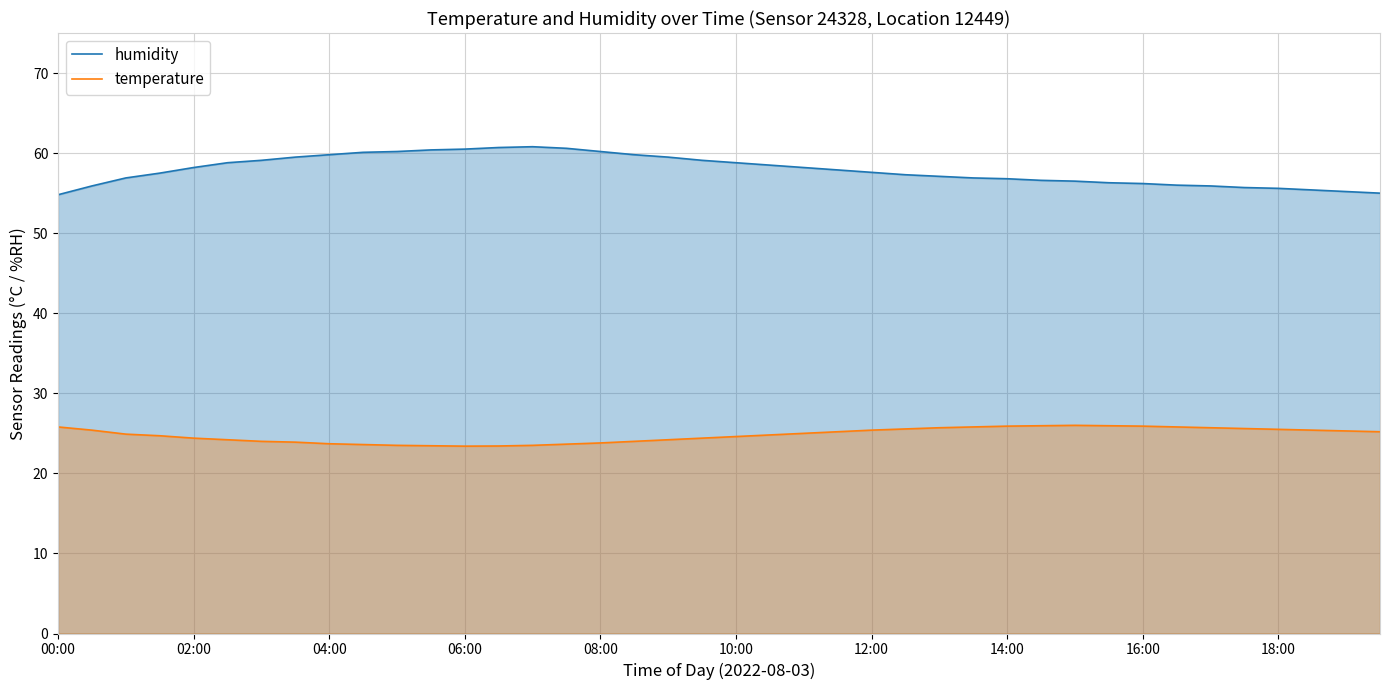

What is the difference between the maximum and minimum values in the humidity series?

6.0